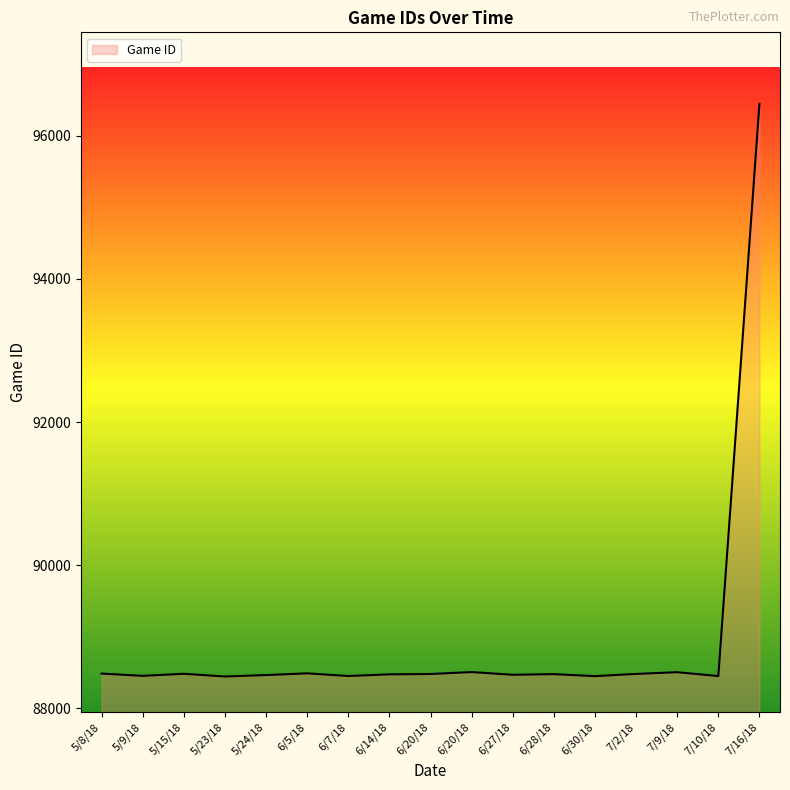

Does the chart display data point markers on the line(s)?

No